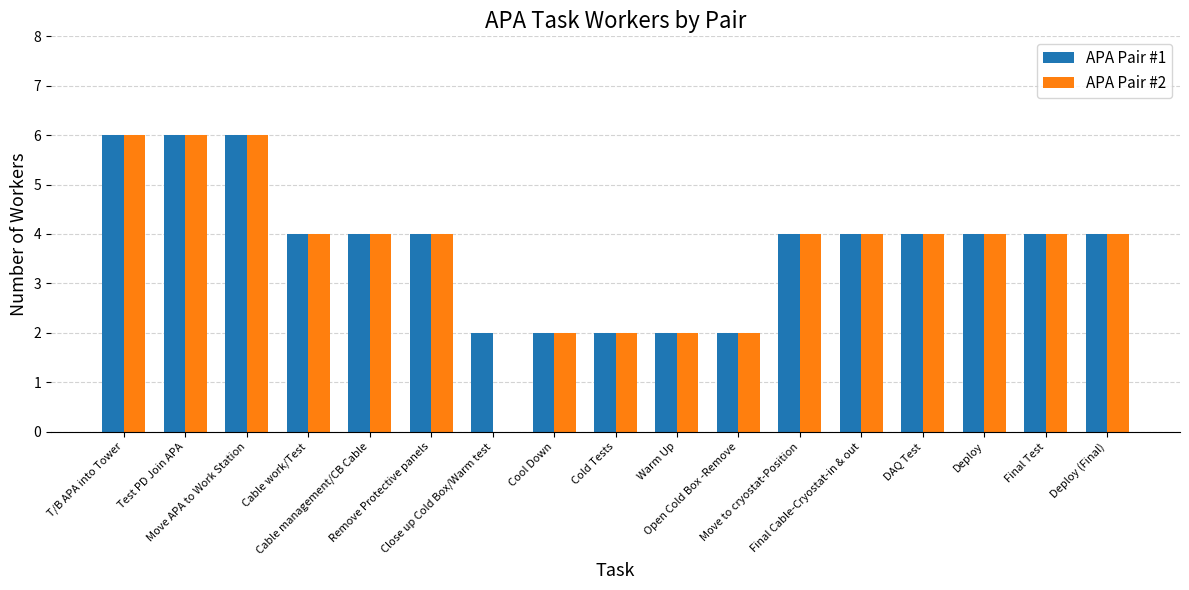

What is the total value across all series at Close up Cold Box/Warm test?

2